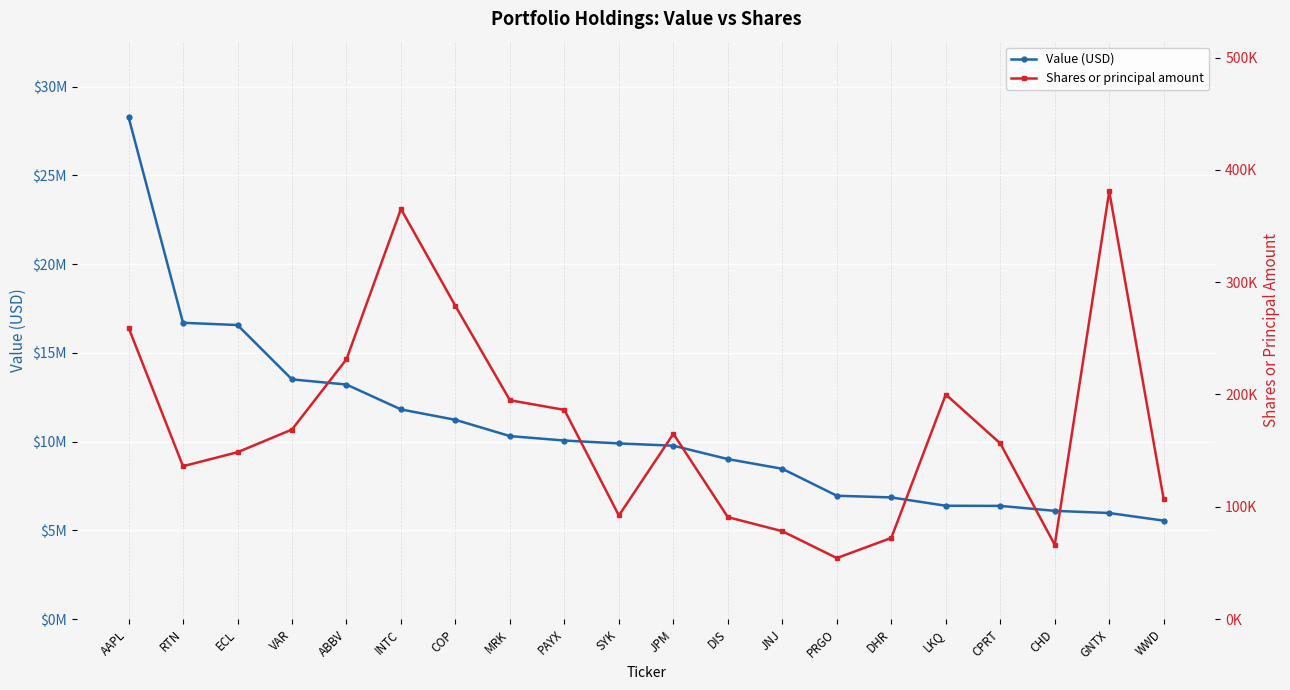

Which series has the largest total across all categories?

Value (USD)